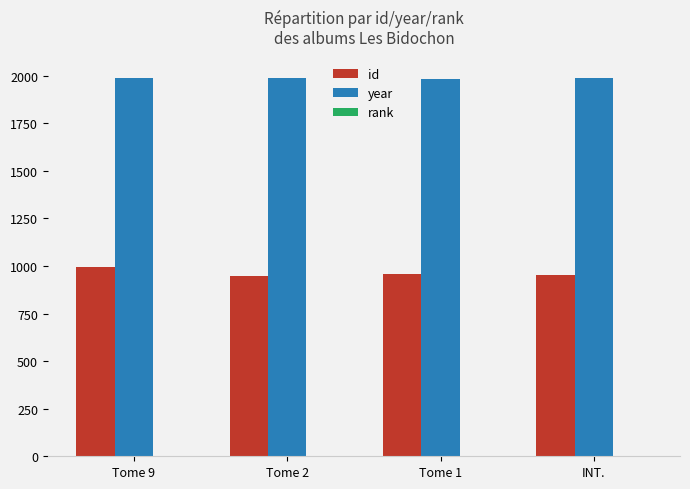

What is the maximum value shown in the chart?

1989